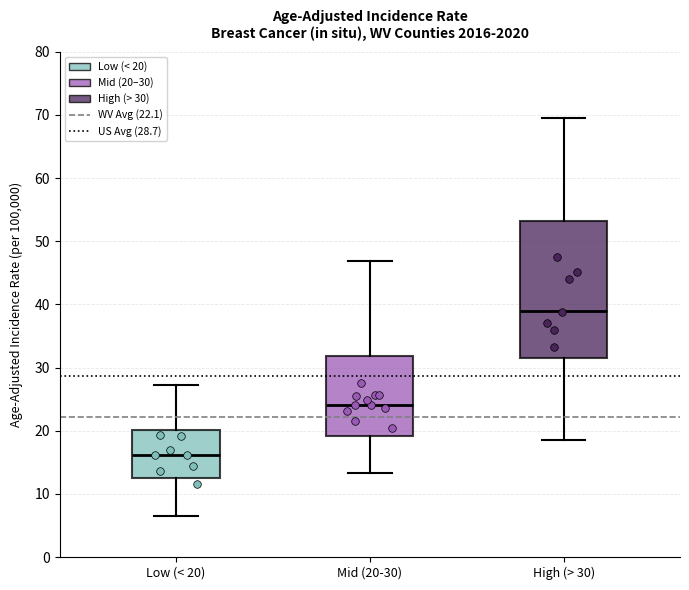

Reading left to right, read every box against the y-axis: the position of its median line, the range the box covers, and the ends of its whiskers. The values are not printed on the chart, so give them approximately, as read against the axis.

Low (< 20): median 16, box 13 to 20, whiskers 7 to 27
Mid (20-30): median 24, box 19 to 32, whiskers 13 to 47
High (> 30): median 39, box 32 to 53, whiskers 19 to 70